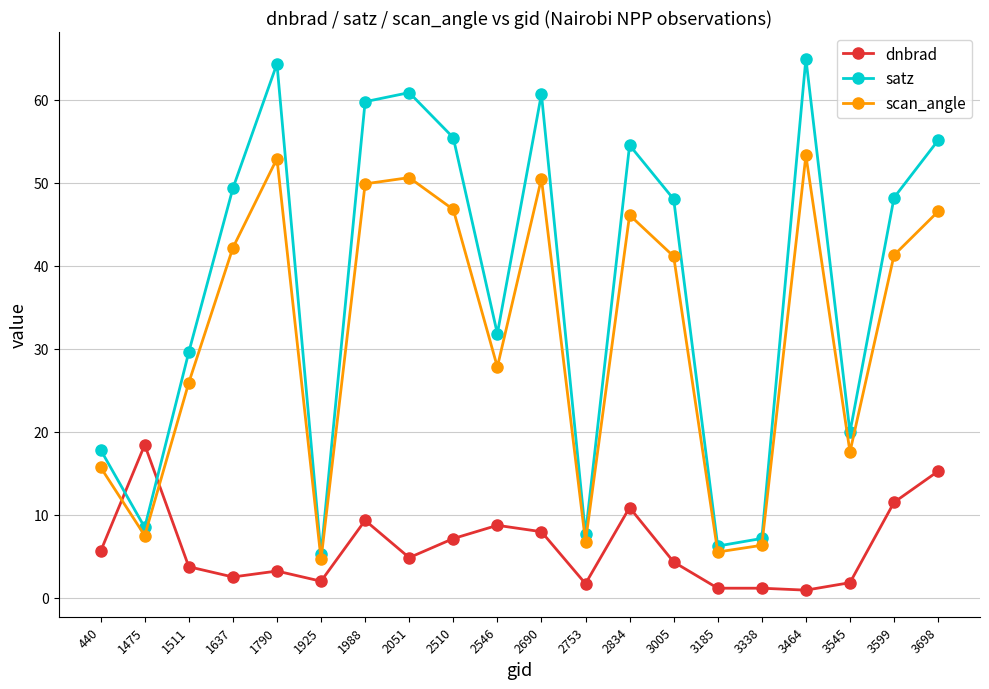

How many interior local valleys does the scan_angle series have?

6